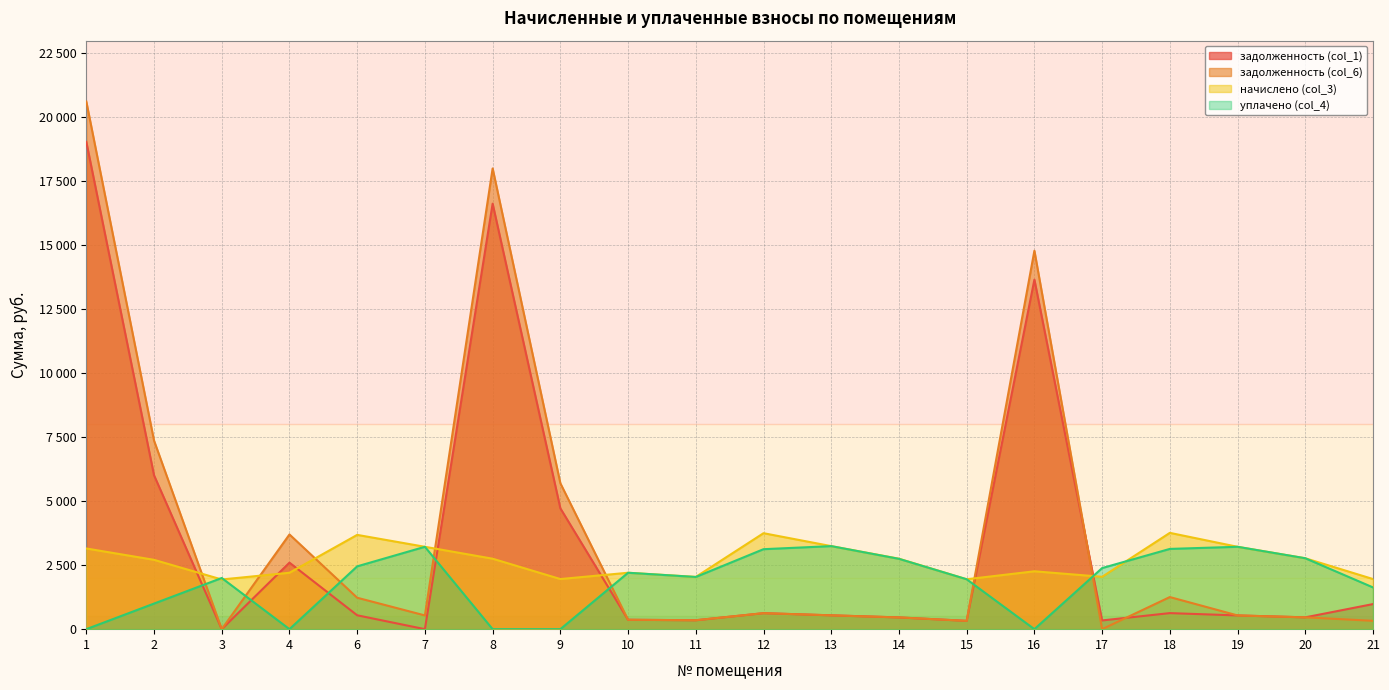

Where does the задолженность (col_6) series first go above 540?

1